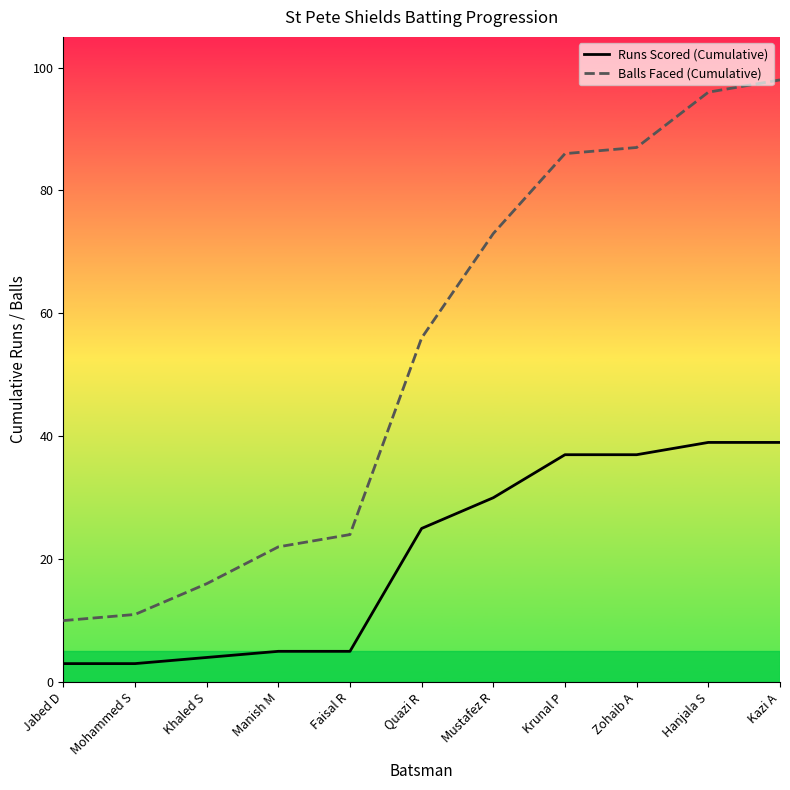

What is the lowest value of the Balls Faced (Cumulative) series?

10